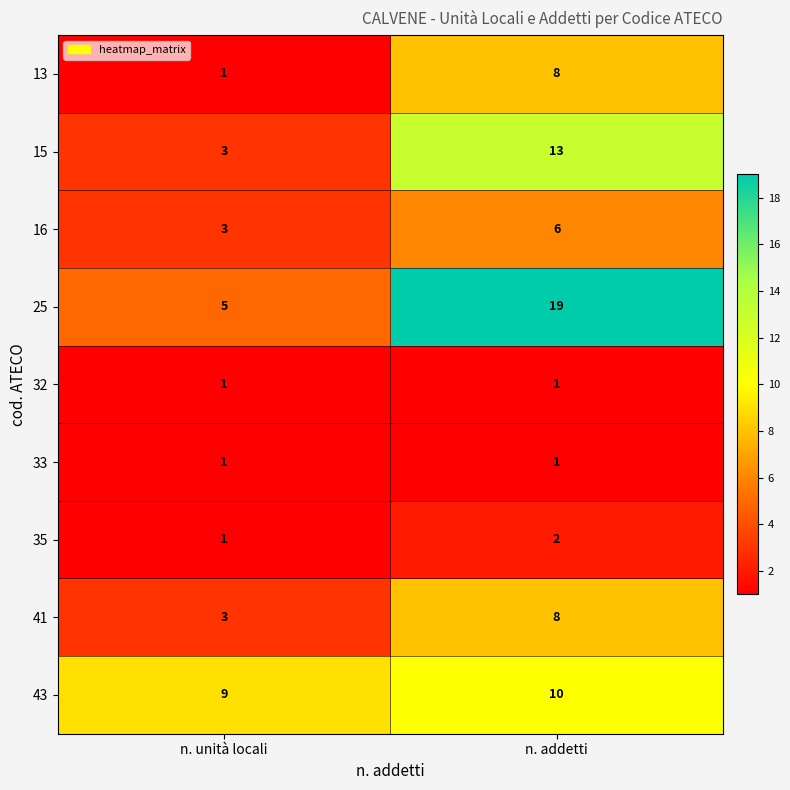

Which category has the highest value across all series?

n. addetti